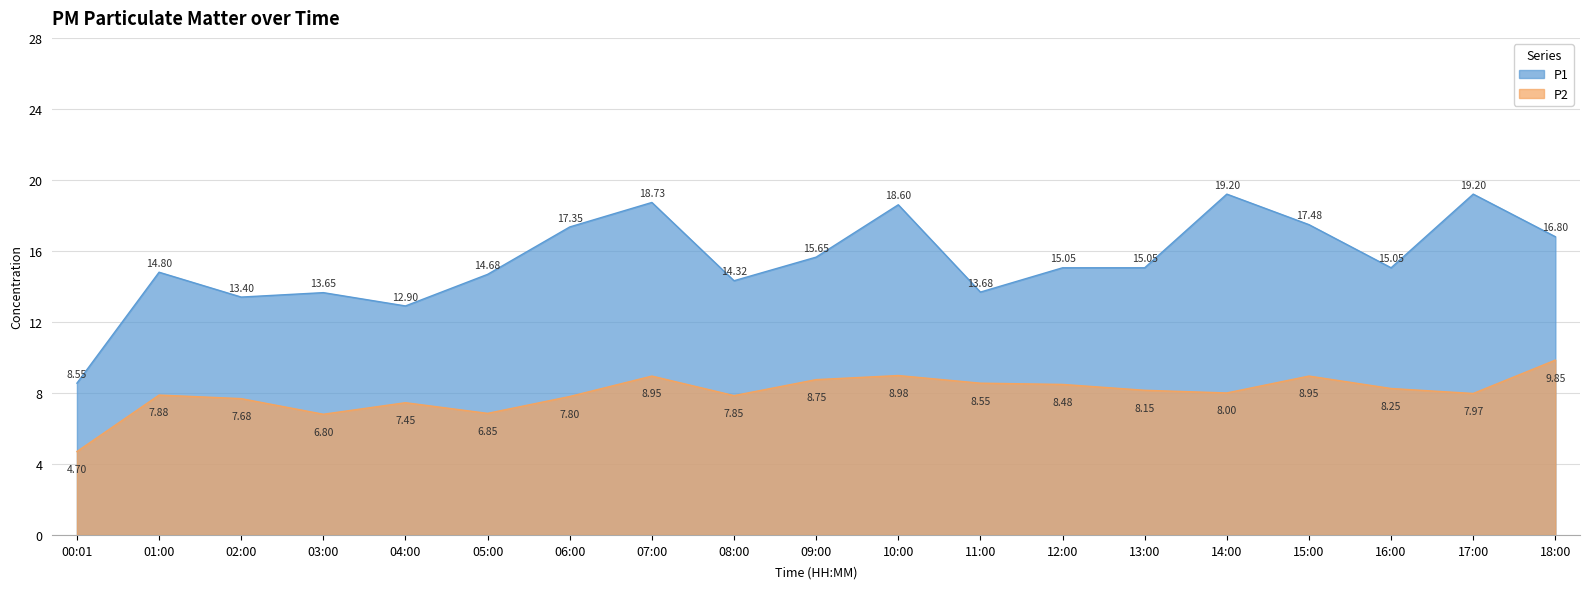

What is the label of the 5th point from the left?

04:00